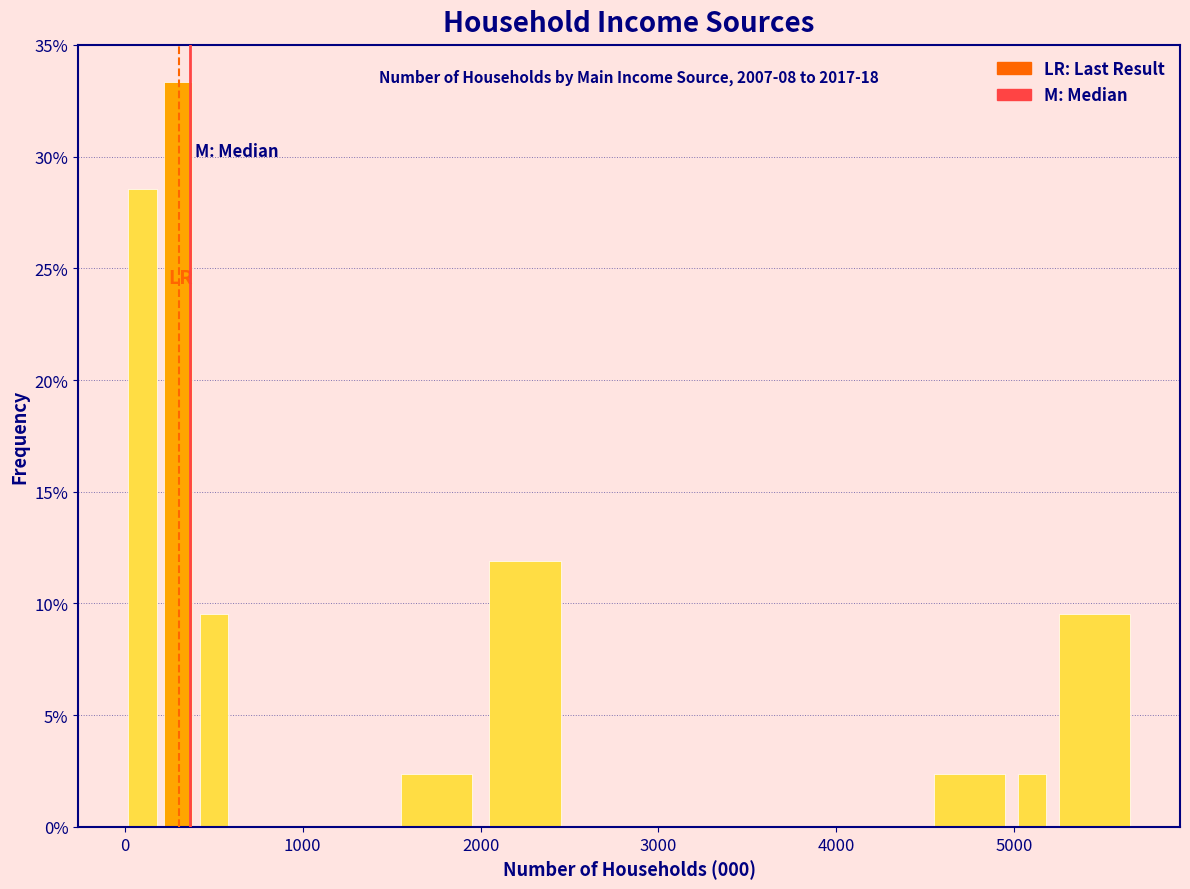

Read against the x-axis, roughly where is the centre of the tallest bar?

300